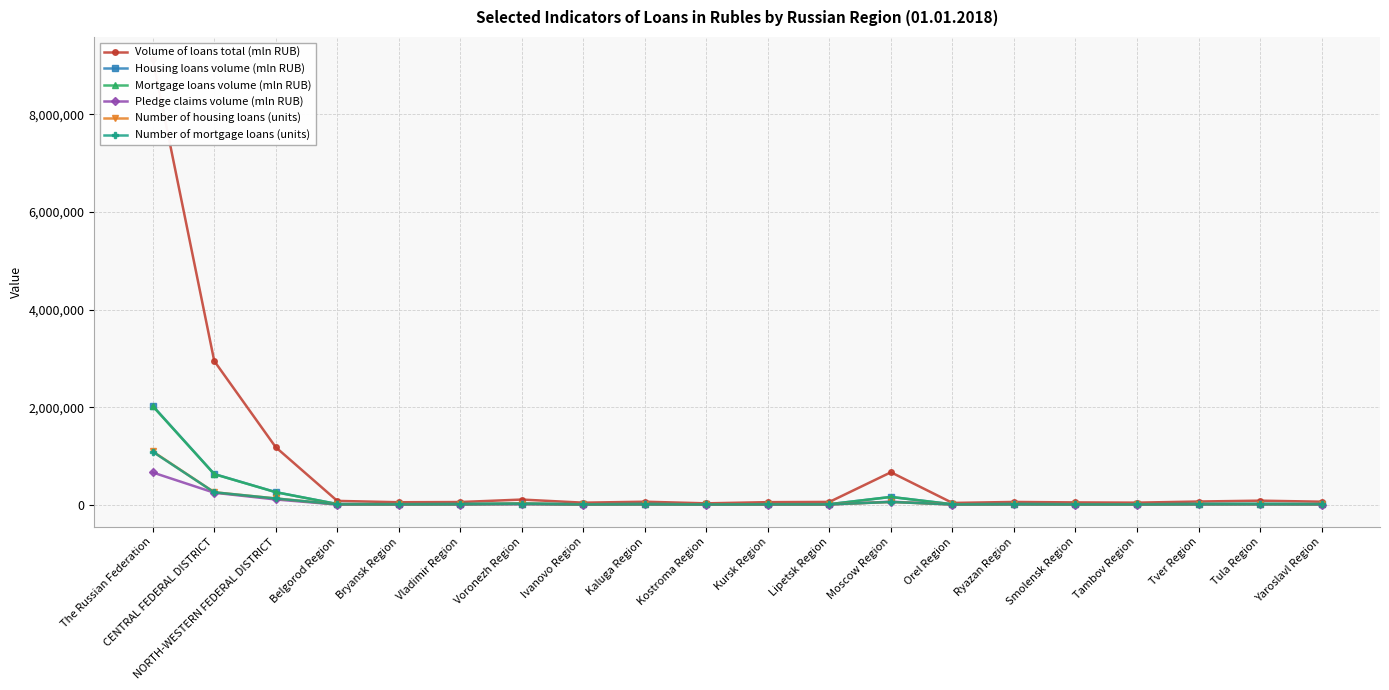

List the series in order of their peak value, lowest first.

Pledge claims volume (mln RUB), Number of mortgage loans (units), Number of housing loans (units), Mortgage loans volume (mln RUB), Housing loans volume (mln RUB), Volume of loans total (mln RUB)